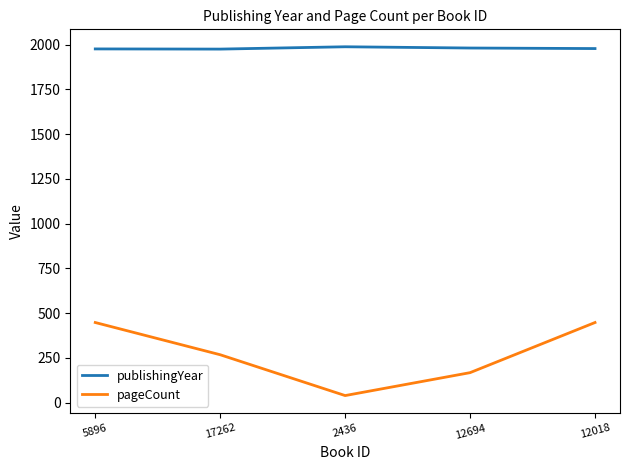

What is the total value across all series at 2436?

2028